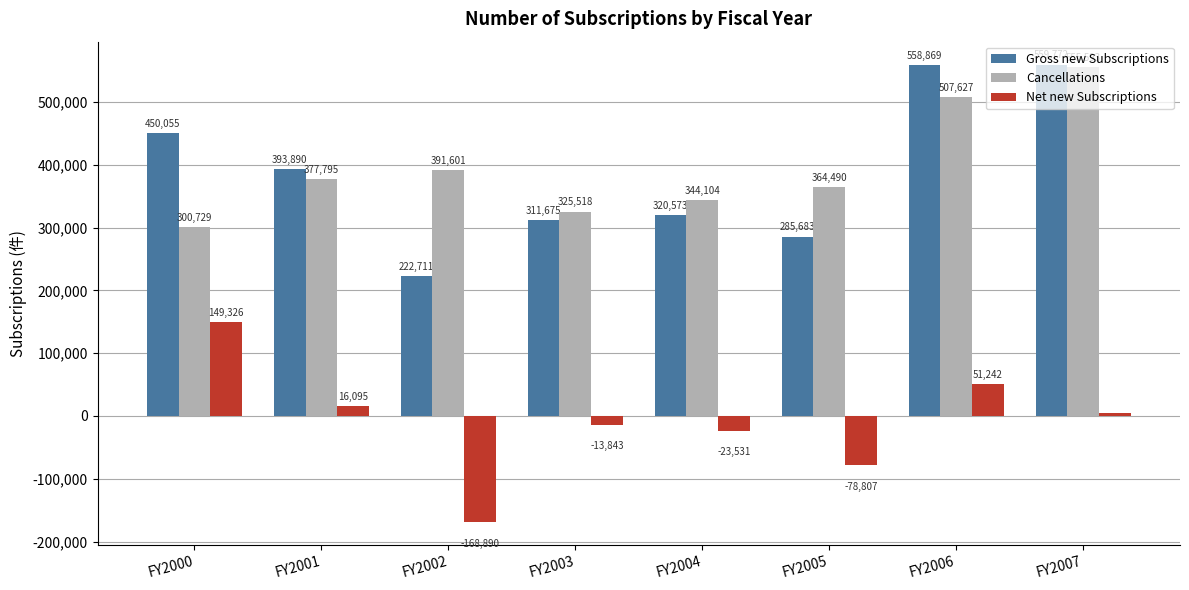

Reading left to right, extract all data points from this chart.

Gross new Subscriptions: FY2000=450055	FY2001=393890	FY2002=222711	FY2003=311675	FY2004=320573	FY2005=285683	FY2006=558869	FY2007=559772
Cancellations: FY2000=300729	FY2001=377795	FY2002=391601	FY2003=325518	FY2004=344104	FY2005=364490	FY2006=507627	FY2007=555593
Net new Subscriptions: FY2000=149326	FY2001=16095	FY2002=-168890	FY2003=-13843	FY2004=-23531	FY2005=-78807	FY2006=51242	FY2007=4179